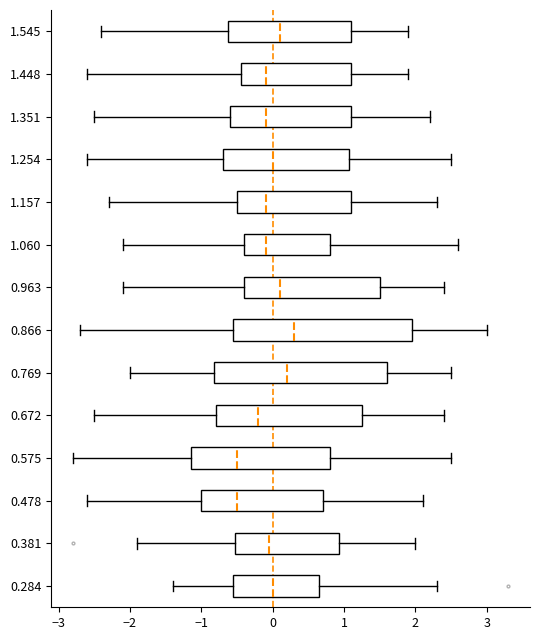

Reading bottom to top, transcribe this box plot: for each box, give where its median line is, the range the box spans, and where its two whiskers end, as read against the x-axis. The values are not printed on the chart, so give them approximately, as read against the axis.

0.284: median 0.0, box -0.5 to 0.7, whiskers -1.4 to 2.3
0.381: median 0.0, box -0.5 to 0.9, whiskers -1.9 to 2.0
0.478: median -0.5, box -1.0 to 0.7, whiskers -2.6 to 2.1
0.575: median -0.5, box -1.1 to 0.8, whiskers -2.8 to 2.5
0.672: median -0.2, box -0.8 to 1.3, whiskers -2.5 to 2.4
0.769: median 0.2, box -0.8 to 1.6, whiskers -2.0 to 2.5
0.866: median 0.3, box -0.5 to 2.0, whiskers -2.7 to 3.0
0.963: median 0.1, box -0.4 to 1.5, whiskers -2.1 to 2.4
1.060: median -0.1, box -0.4 to 0.8, whiskers -2.1 to 2.6
1.157: median -0.1, box -0.5 to 1.1, whiskers -2.3 to 2.3
1.254: median 0.0, box -0.7 to 1.1, whiskers -2.6 to 2.5
1.351: median -0.1, box -0.6 to 1.1, whiskers -2.5 to 2.2
1.448: median -0.1, box -0.4 to 1.1, whiskers -2.6 to 1.9
1.545: median 0.1, box -0.6 to 1.1, whiskers -2.4 to 1.9